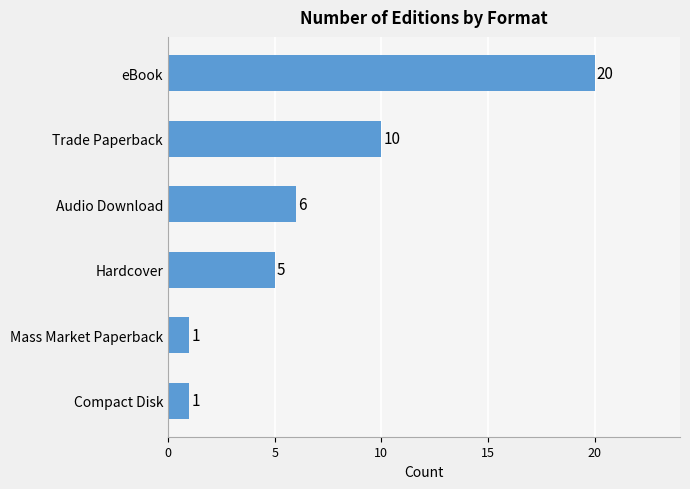

At which label is the value closest to 10?

Trade Paperback